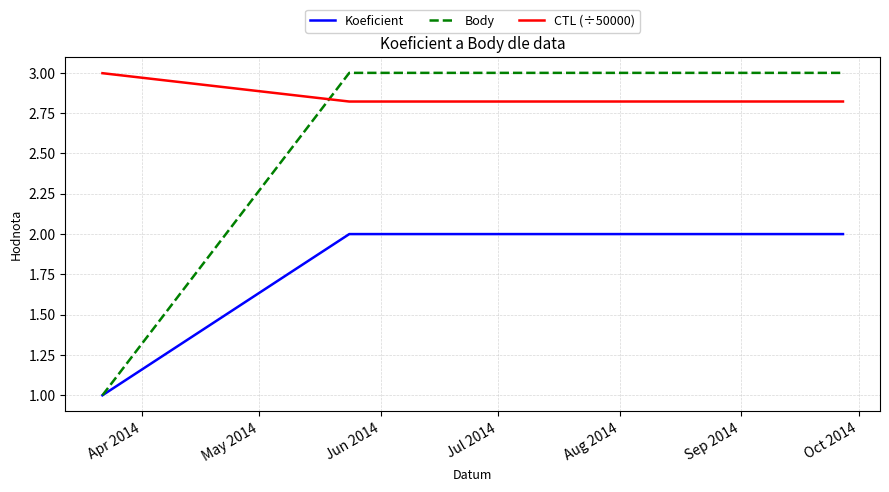

Which series has the widest spread of values?

Body